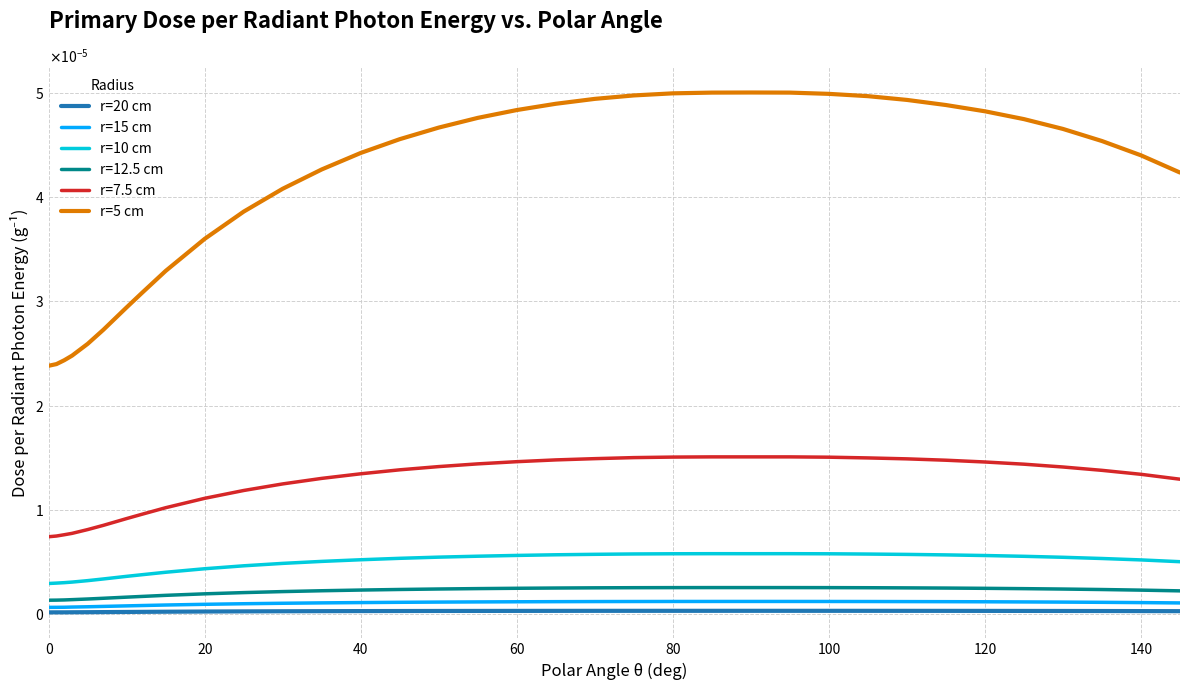

Which series has the largest range (max minus min)?

r=5 cm